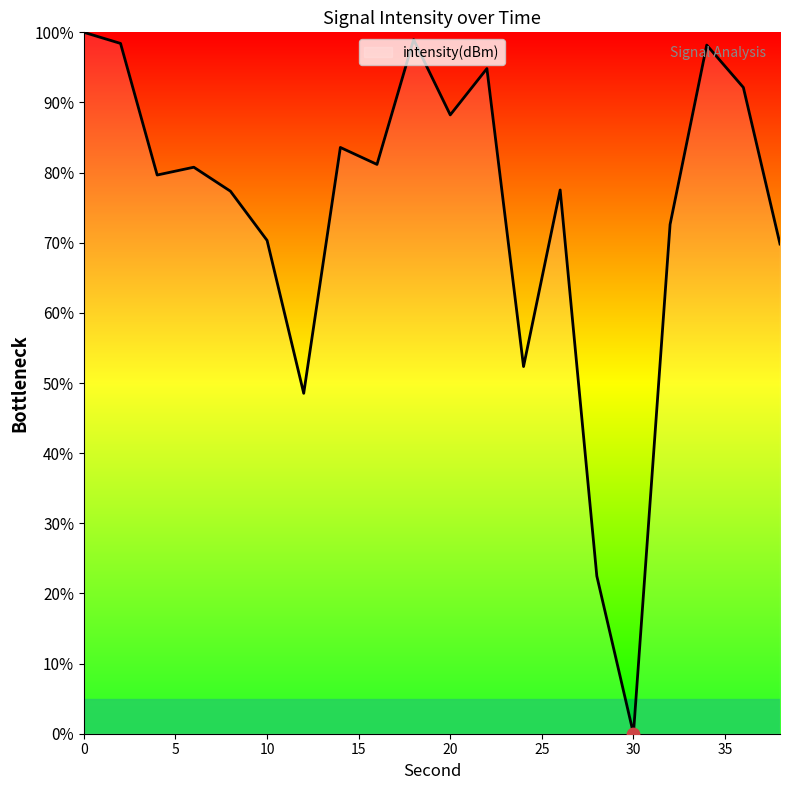

What is the greatest value displayed?

100.0